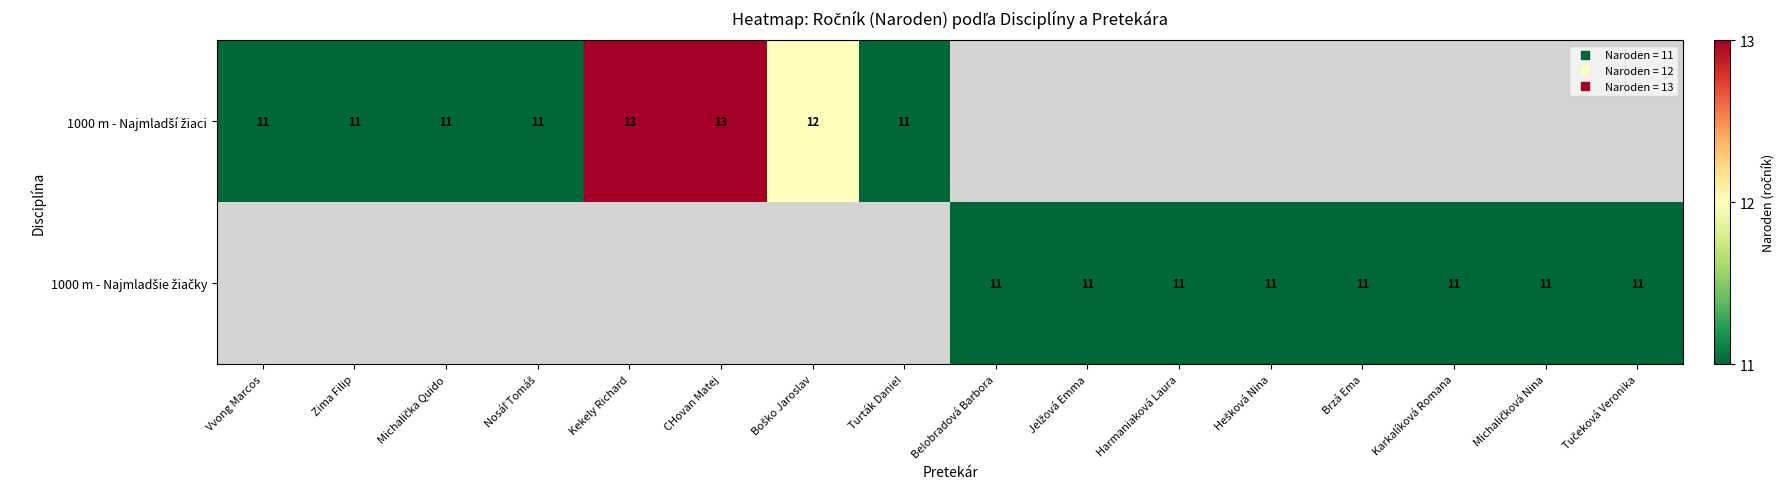

Read the 1000 m - Najmladší žiaci value at Zima Filip.

11.0